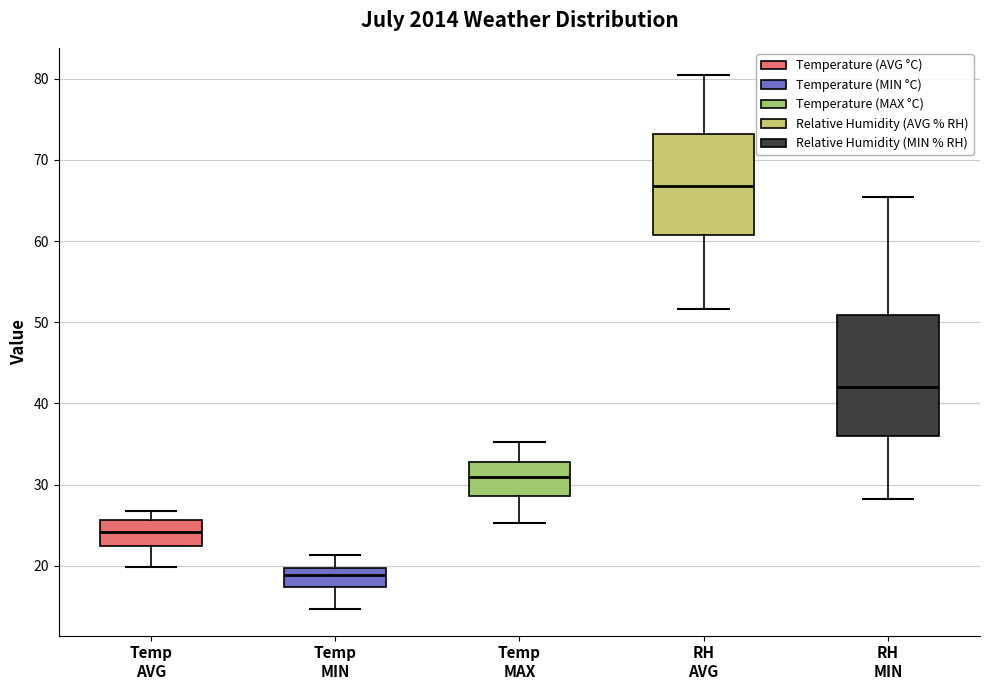

Reading left to right, transcribe this box plot: for each box, give where its median line is, the range the box spans, and where its two whiskers end, as read against the y-axis. The values are not printed on the chart, so give them approximately, as read against the axis.

Temp AVG: median 24, box 23 to 26, whiskers 20 to 27
Temp MIN: median 19, box 17 to 20, whiskers 15 to 21
Temp MAX: median 31, box 29 to 33, whiskers 25 to 35
RH AVG: median 67, box 61 to 73, whiskers 52 to 81
RH MIN: median 42, box 36 to 51, whiskers 28 to 65